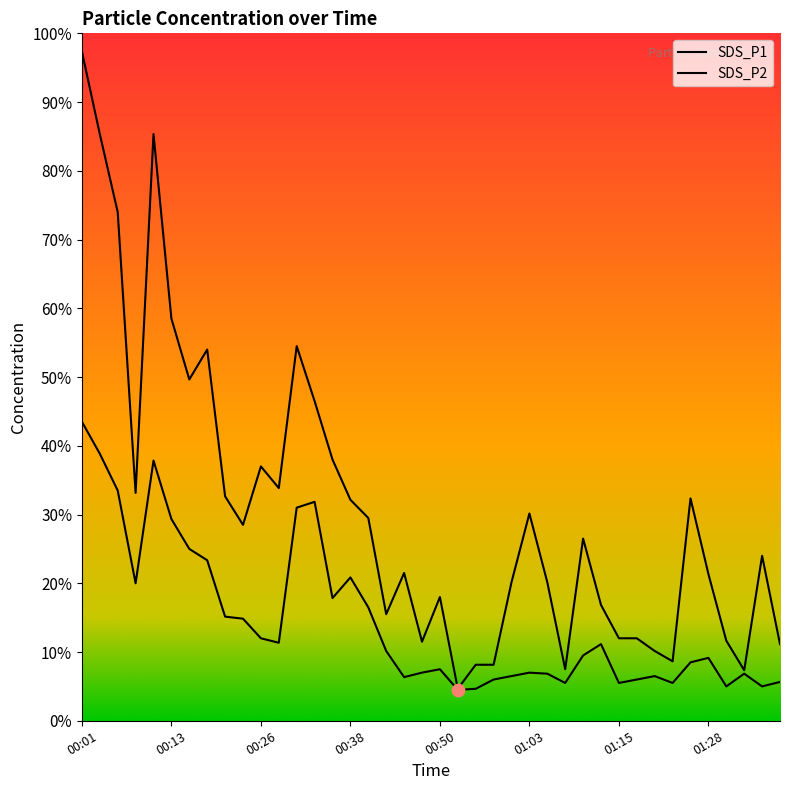

Is the value of SDS_P1 at 00:06 greater than the value of SDS_P2 at 00:26?

Yes